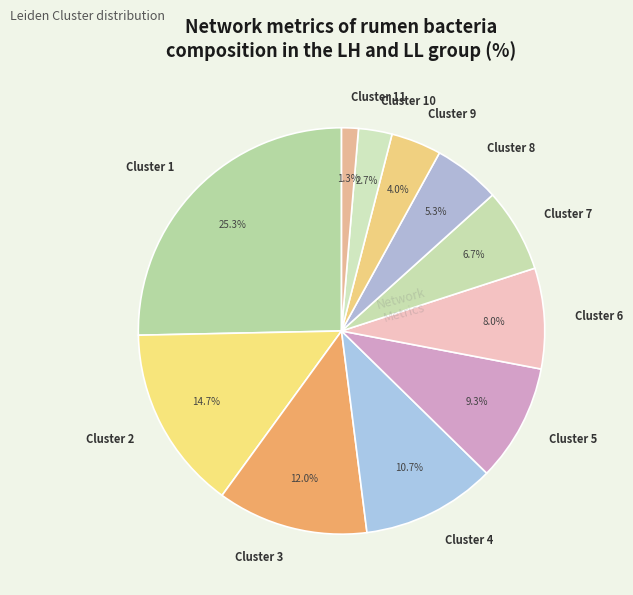

To the nearest percent, what is the combined percentage of Cluster 7 and Cluster 3?

19%